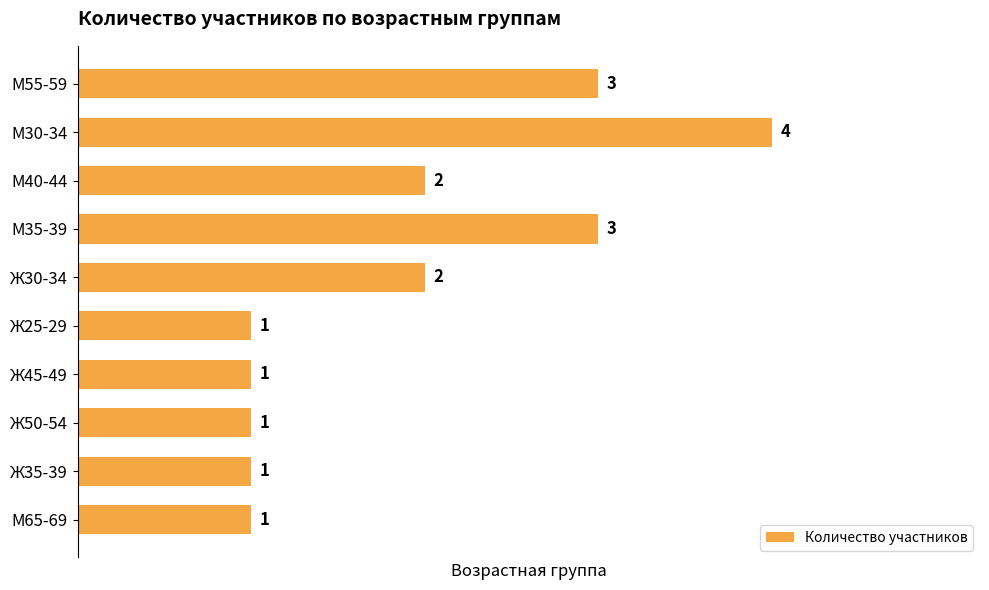

Reading bottom to top, what are all the values shown in this chart?

М65-69=1	Ж35-39=1	Ж50-54=1	Ж45-49=1	Ж25-29=1	Ж30-34=2	М35-39=3	М40-44=2	М30-34=4	М55-59=3